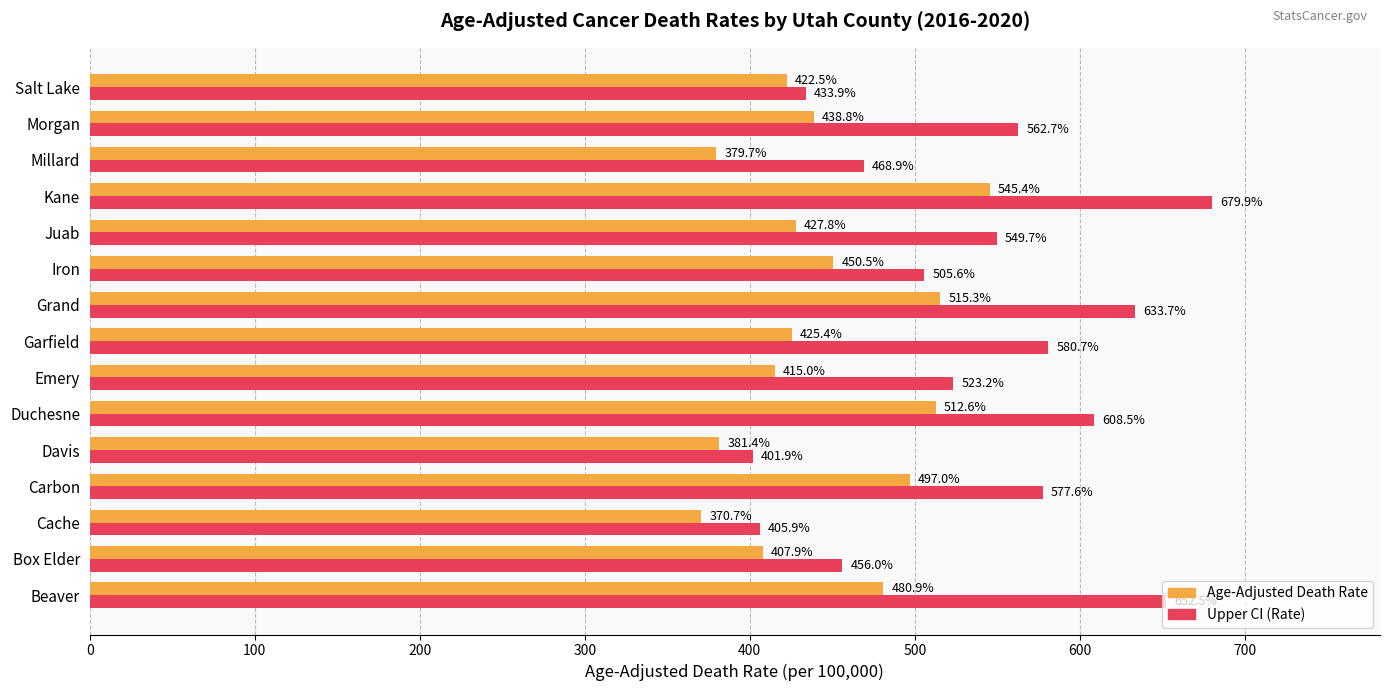

Which series has the largest range (max minus min)?

Upper CI (Rate)